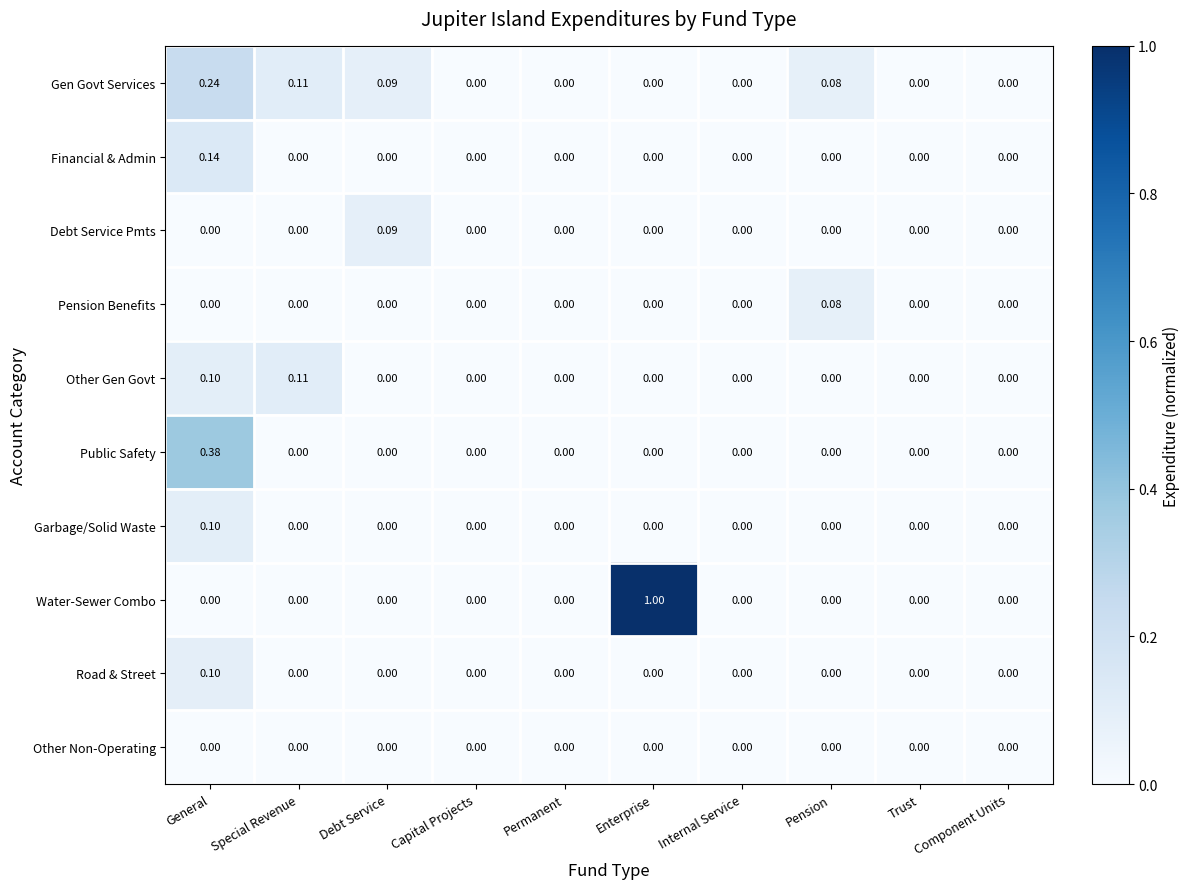

Which series has the largest range (max minus min)?

Water-Sewer Combo